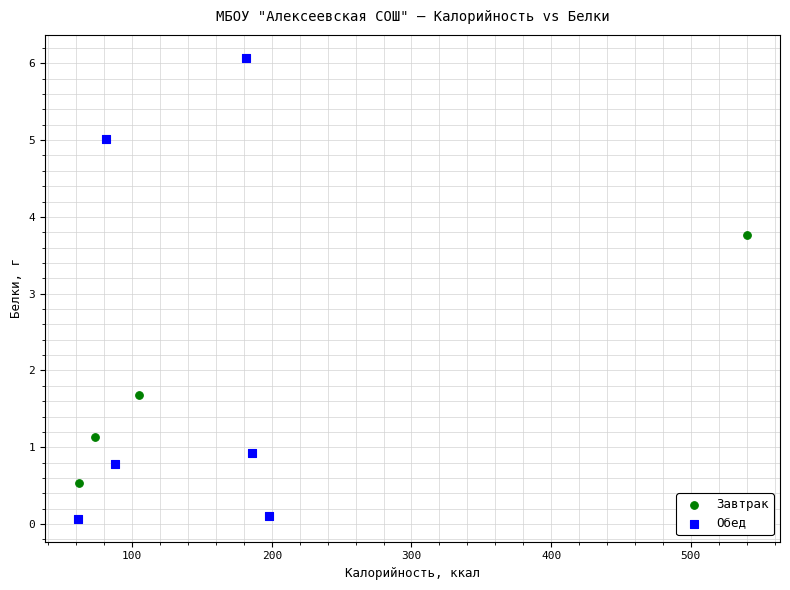

Which series contains the lowest Y value?

Обед